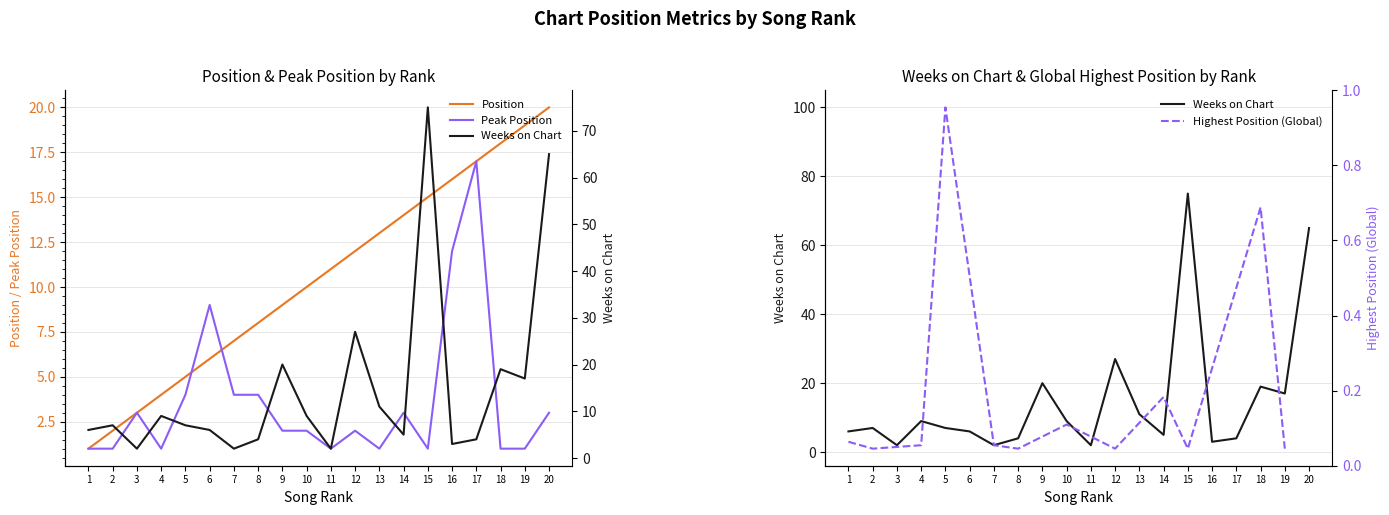

Where is Weeks on Chart nearest to the value 38?

12